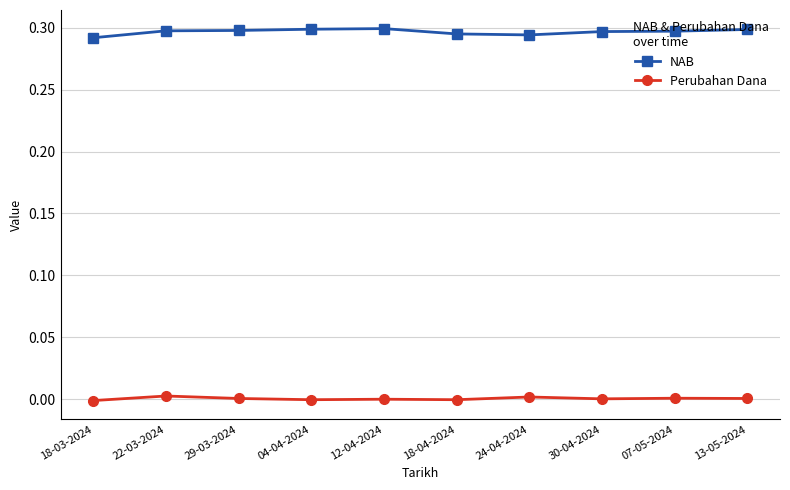

Which series has the largest total across all categories?

NAB